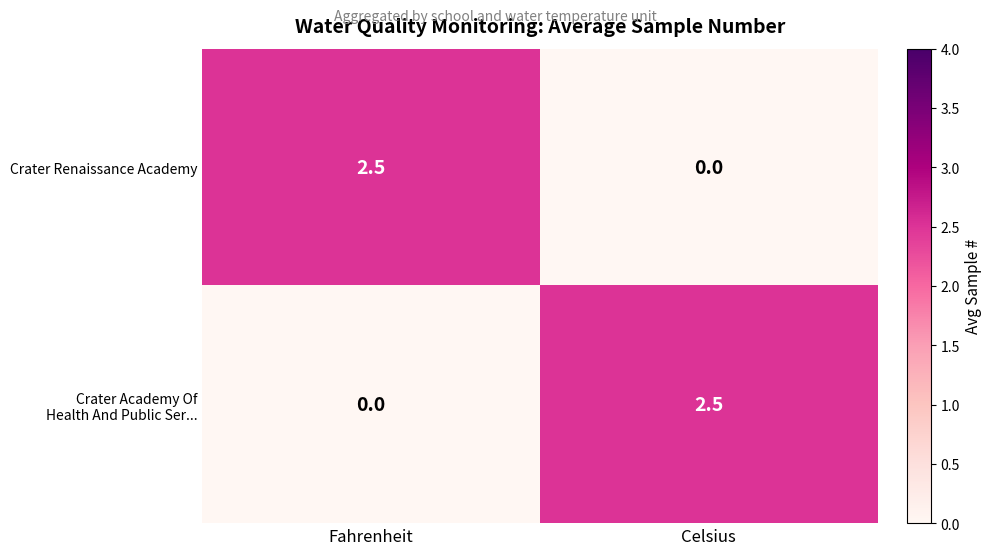

What is the total value across all series at Celsius?

2.5